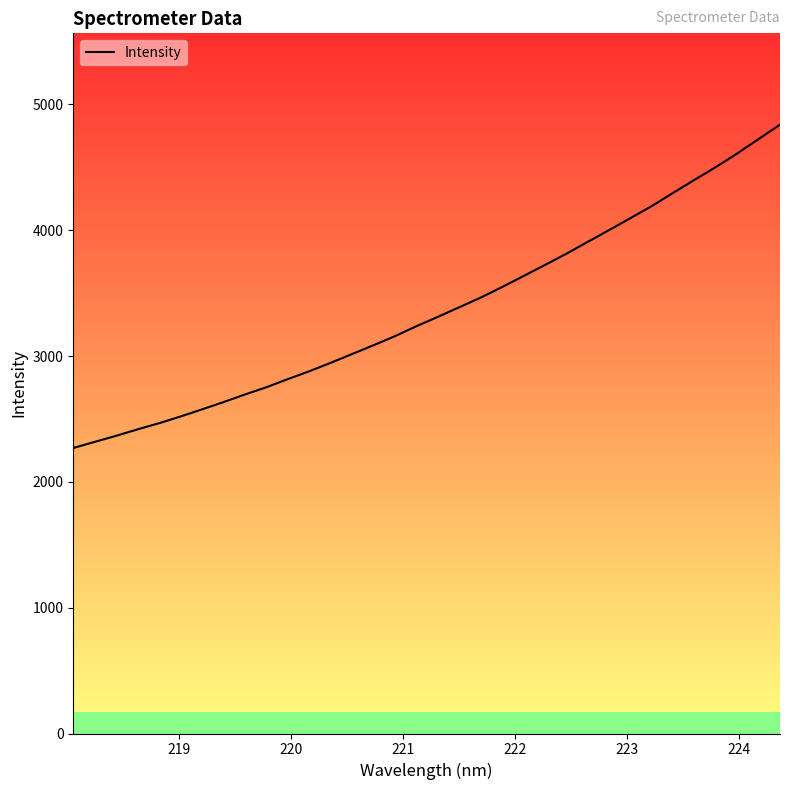

What is the maximum value for Intensity?

4839.5